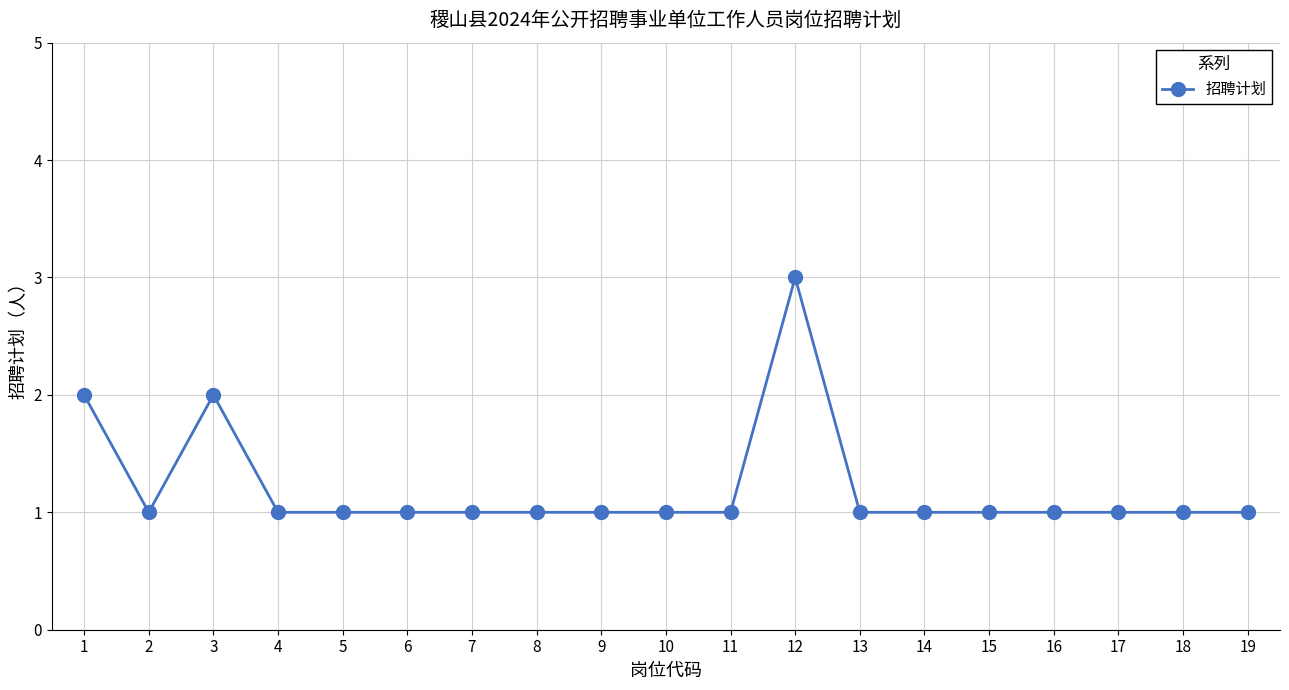

What is the minimum value shown in the chart?

1